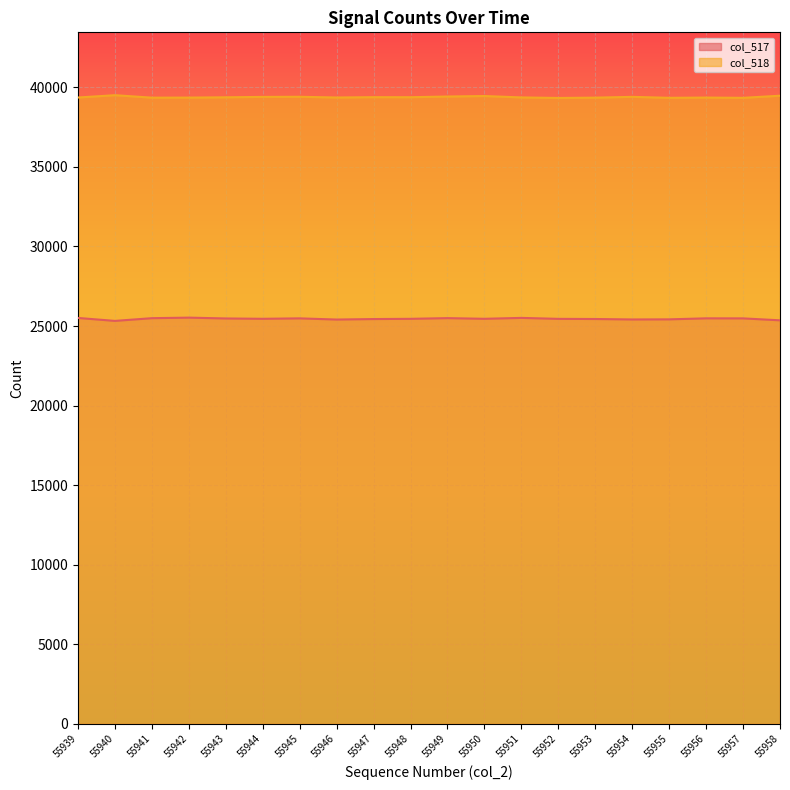

At which category is the sum across all series the highest?

55949